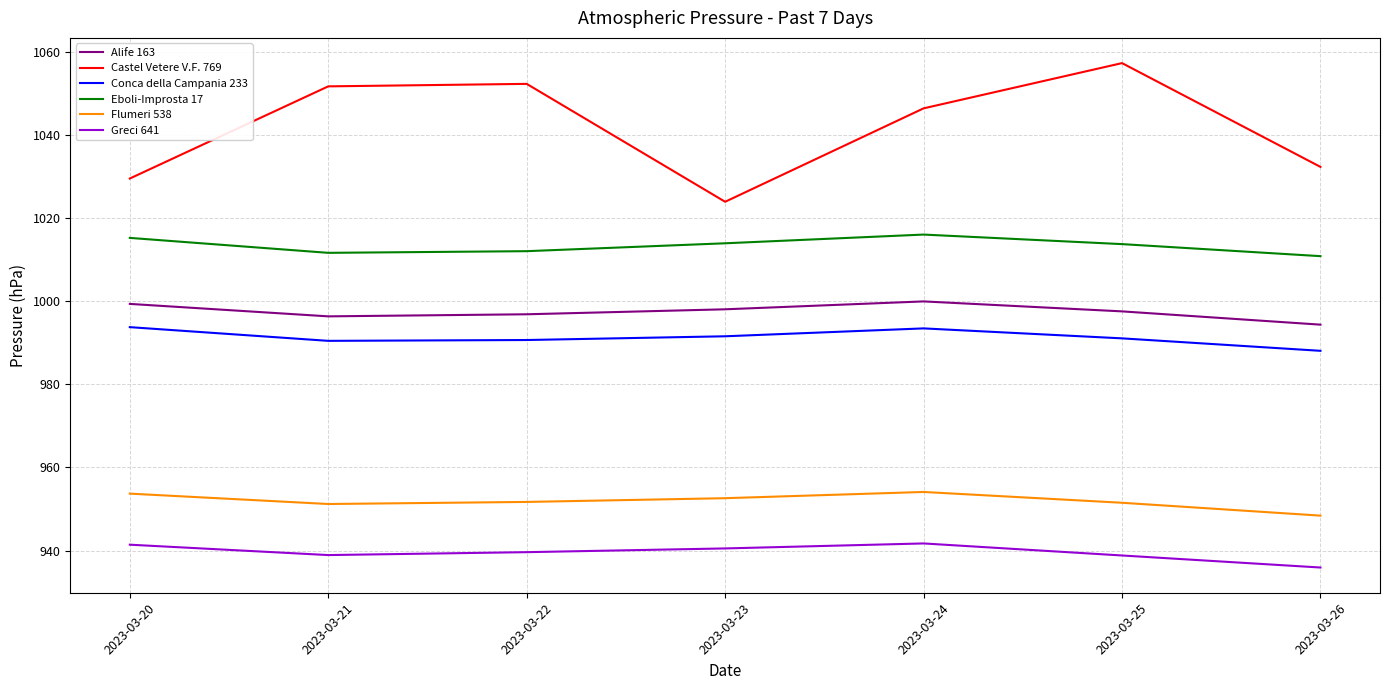

Which series changed the most between 2023-03-21 and 2023-03-26?

Castel Vetere V.F. 769